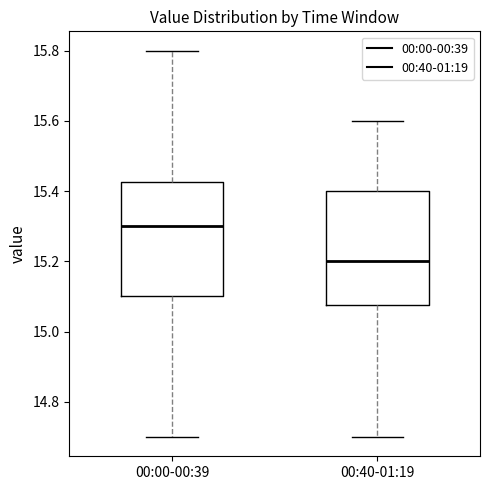

Reading left to right, transcribe this box plot: for each box, give where its median line is, the range the box spans, and where its two whiskers end, as read against the y-axis. The values are not printed on the chart, so give them approximately, as read against the axis.

00:00-00:39: median 15.30, box 15.10 to 15.42, whiskers 14.70 to 15.80
00:40-01:19: median 15.20, box 15.08 to 15.40, whiskers 14.70 to 15.60